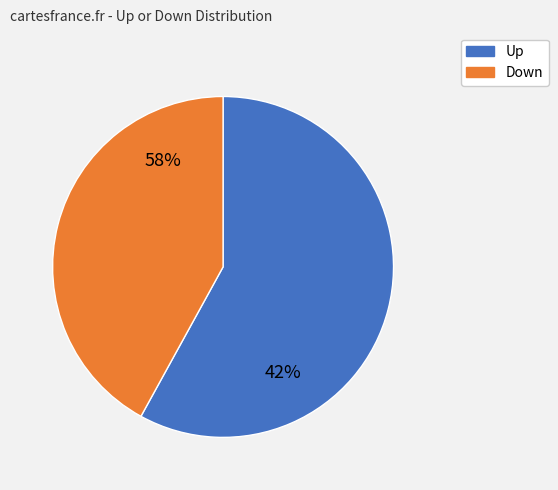

Is the sum of down and up greater than half?

Yes